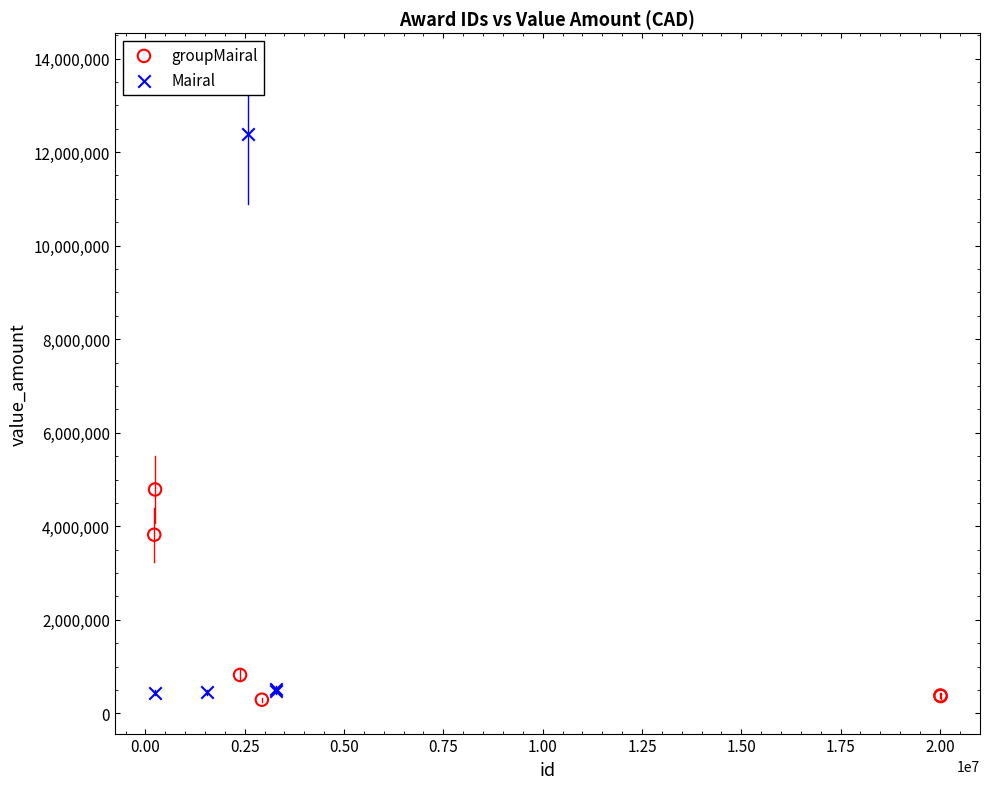

Which series reaches the maximum Y coordinate?

Mairal